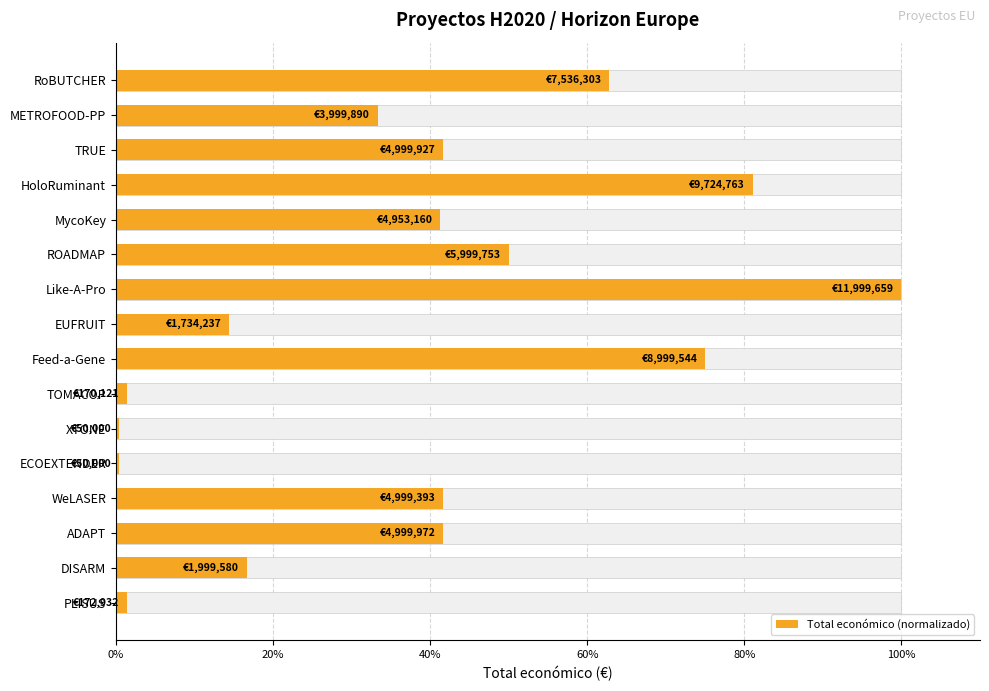

What is the difference between the second highest and second lowest values?

80.6